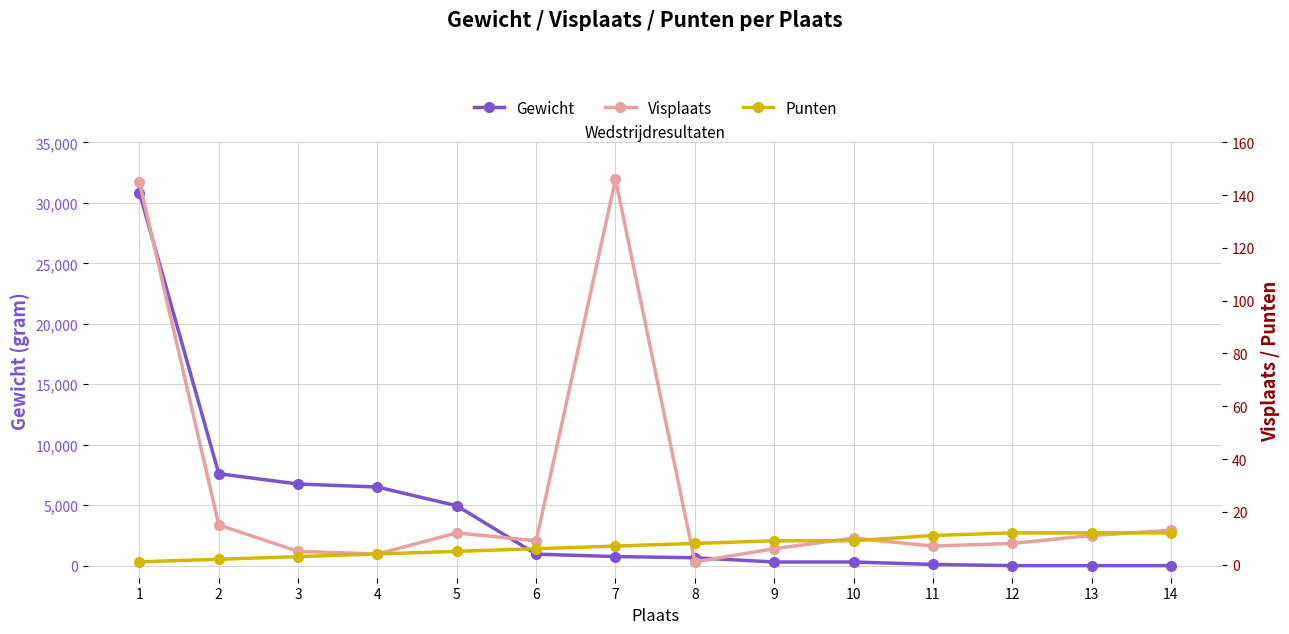

The value of Punten at 1 is 2. True or false?

False